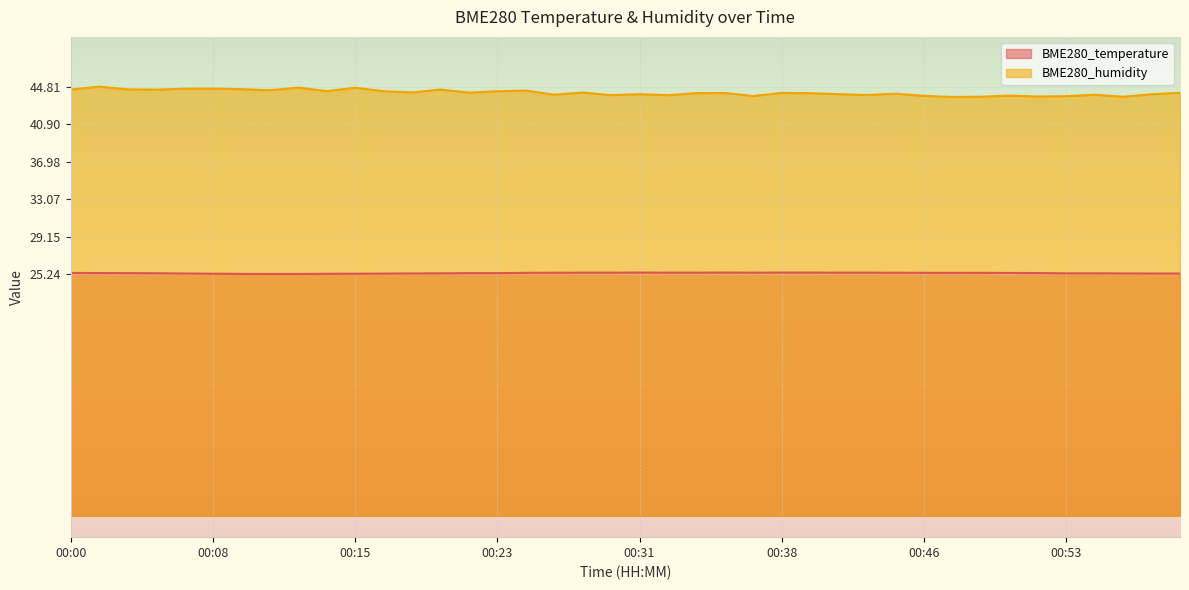

The value of BME280_temperature at 00:50 is 25.4. True or false?

True